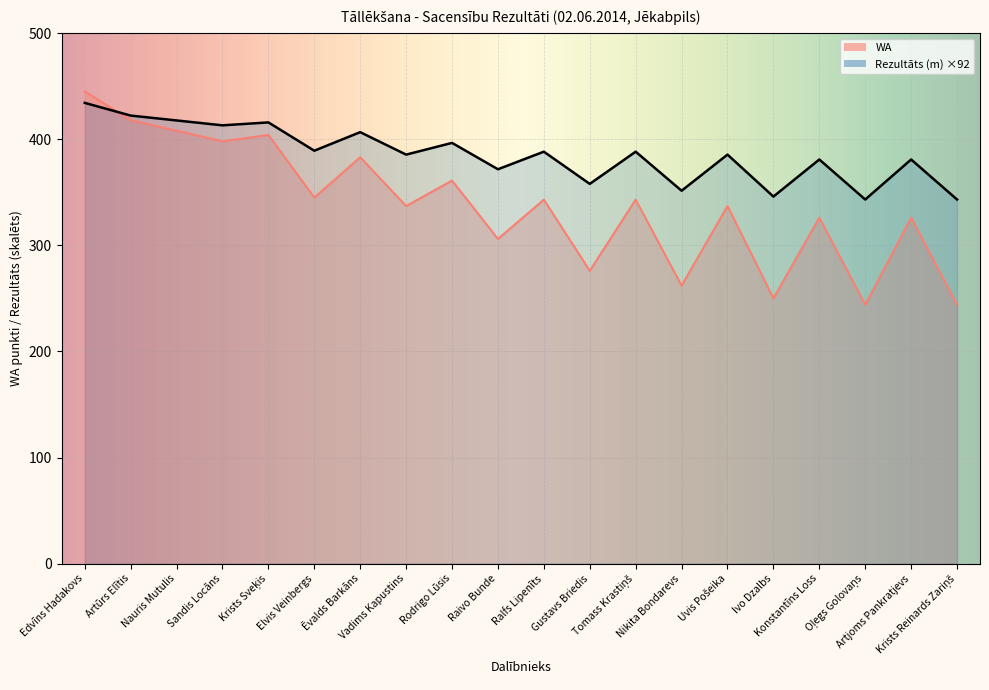

Between Krists Reinards Zariņš and Nauris Mutulis, which is larger?

Nauris Mutulis